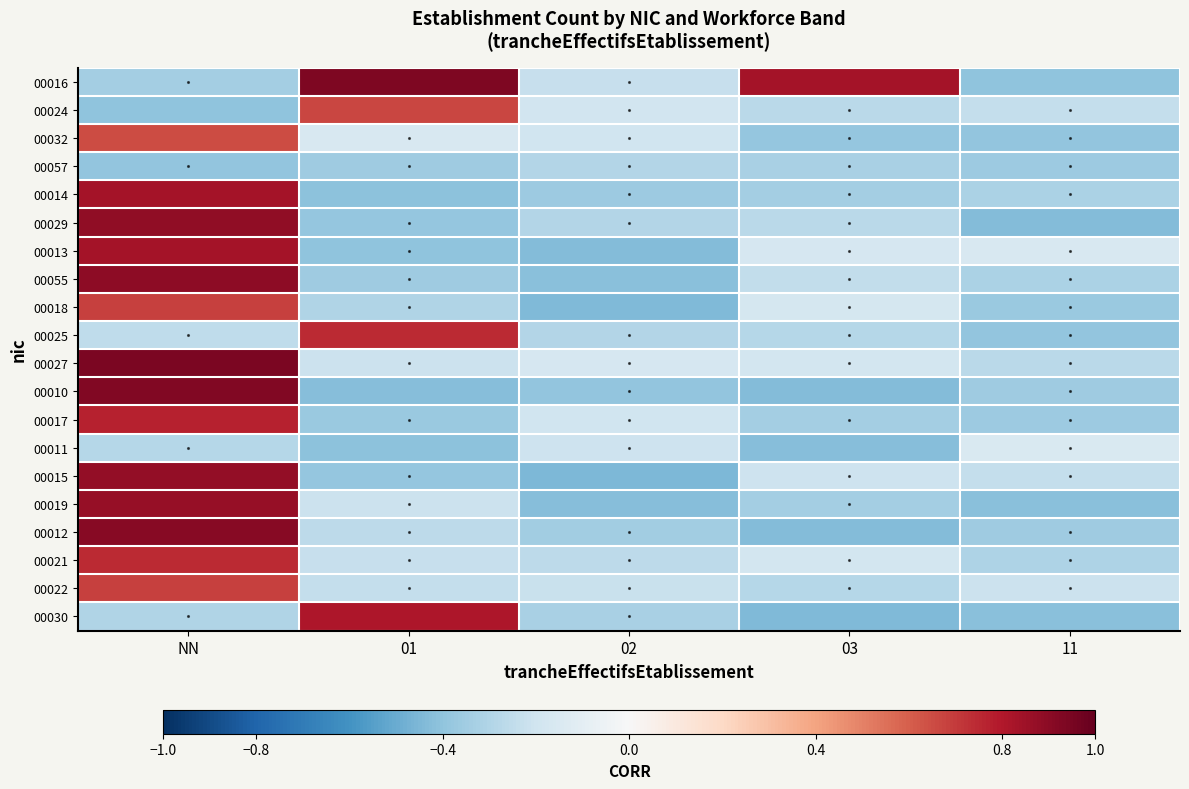

Between 01 and 03, which is larger?

01